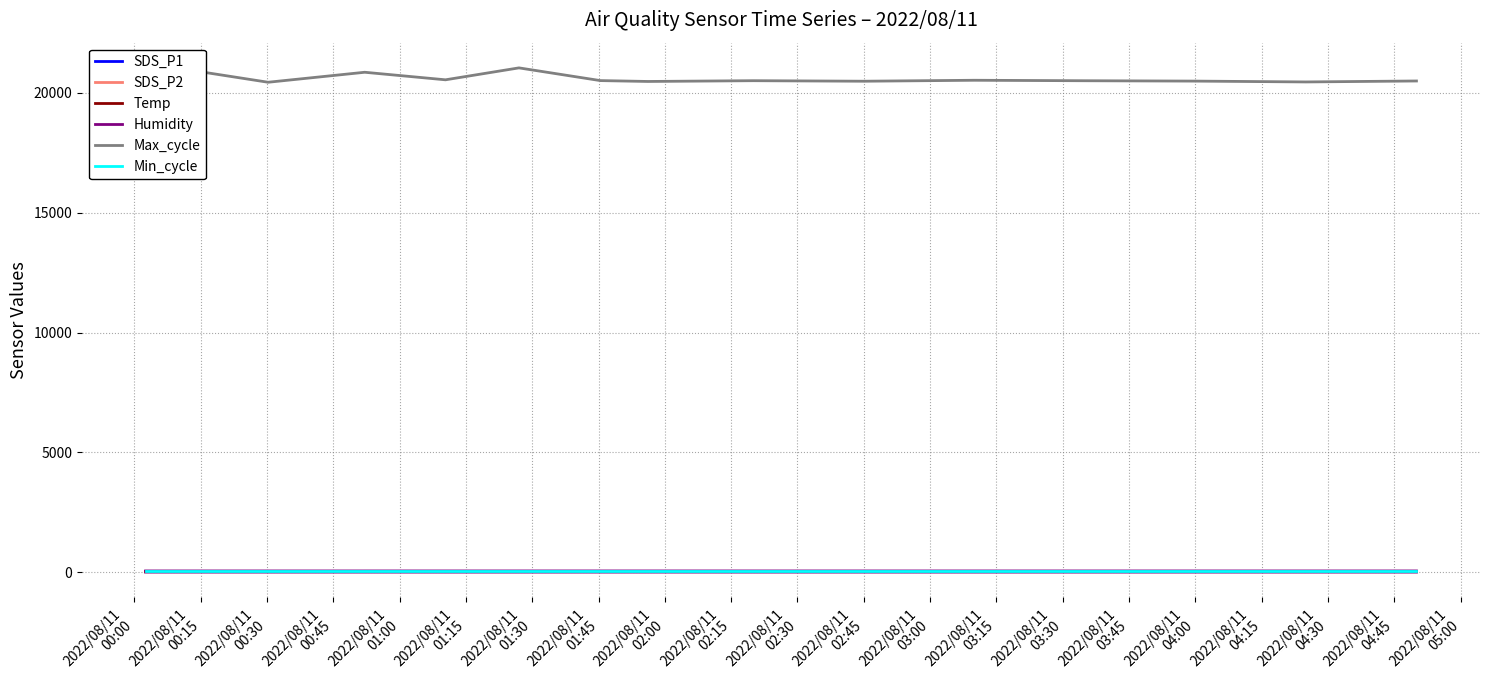

True or false: Humidity and Temp cross at least once.

False